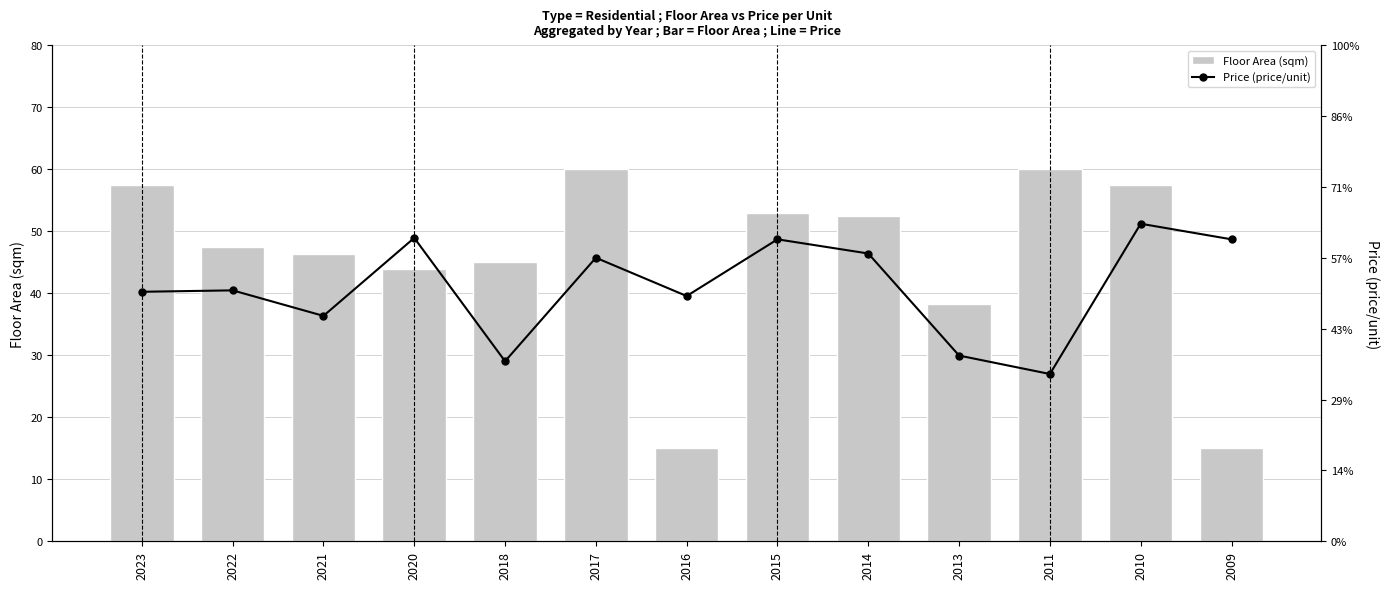

What is the approximate value of Floor Area (sqm) at 2018?

45.0